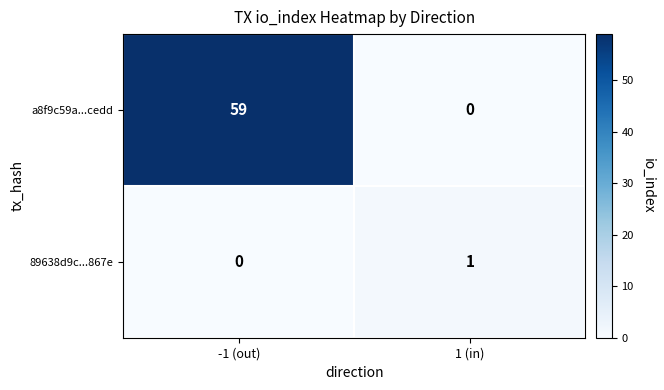

True or false: a8f9c59a...cedd has a value of 35 at -1 (out).

False